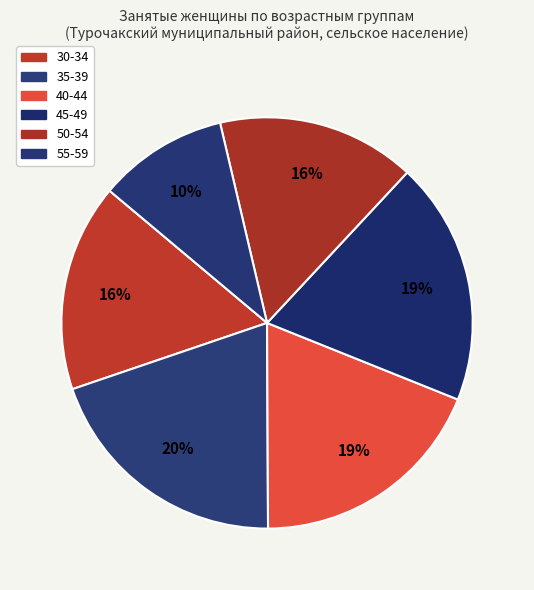

How many segments does this pie chart have?

6